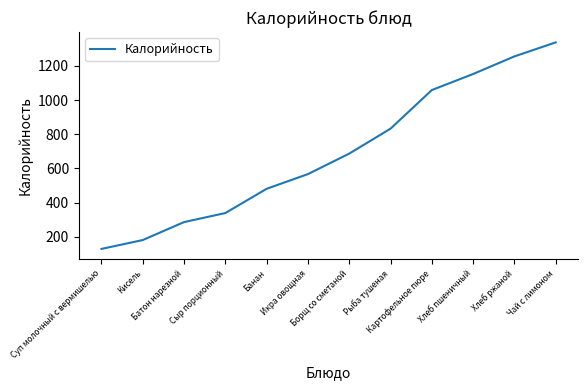

Reading right to left, transcribe all the data shown in this chart.

1338	1256	1153	1059	833	687	567	481	339	286	181	129